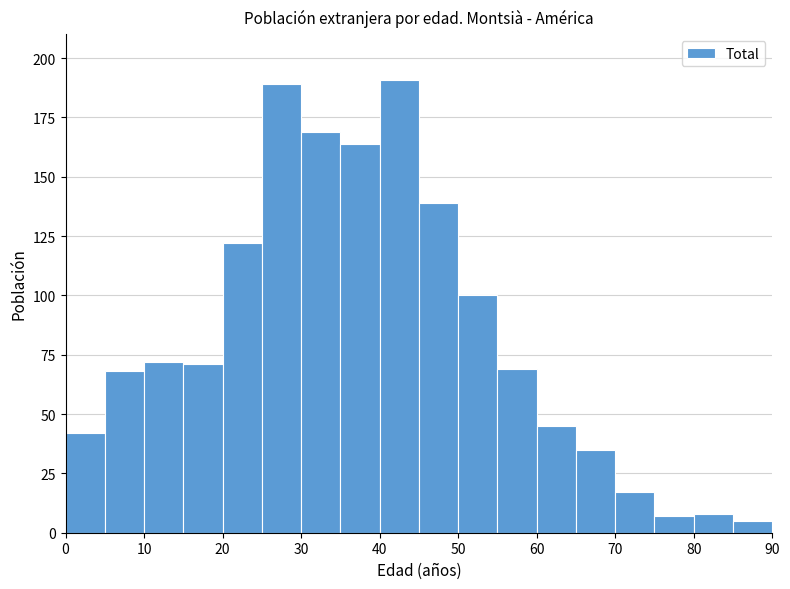

Reading left to right, transcribe this chart: for each bar, give the range it covers on the x-axis and its height. The values are not printed on the chart, so give them approximately, as read against the axis.

0 to 5: 40
5 to 10: 70
10 to 15: 70
15 to 20: 70
20 to 25: 120
25 to 30: 190
30 to 35: 170
35 to 40: 165
40 to 45: 190
45 to 50: 140
50 to 55: 100
55 to 60: 70
60 to 65: 45
65 to 70: 35
70 to 75: 15
75 to 80: 5
80 to 85: 10
85 to 90: 5